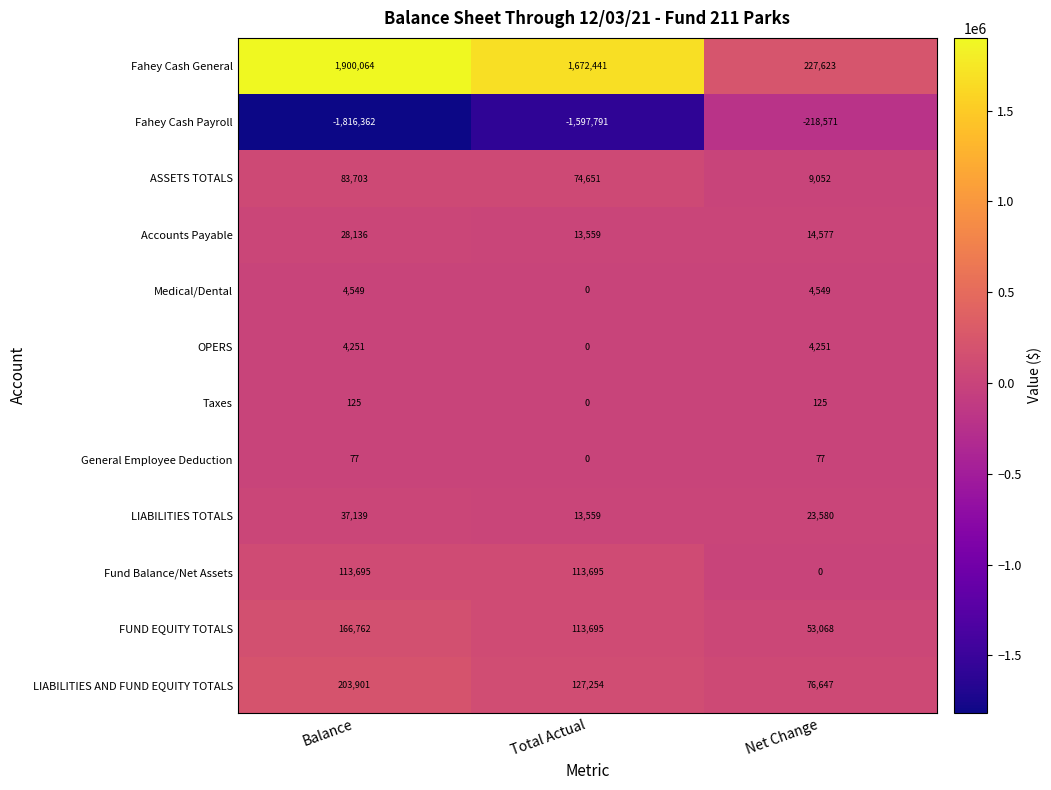

Rank the series by their maximum value, from lowest to highest.

Fahey Cash Payroll, General Employee Deduction, Taxes, OPERS, Medical/Dental, Accounts Payable, LIABILITIES TOTALS, ASSETS TOTALS, Fund Balance/Net Assets, FUND EQUITY TOTALS, LIABILITIES AND FUND EQUITY TOTALS, Fahey Cash General